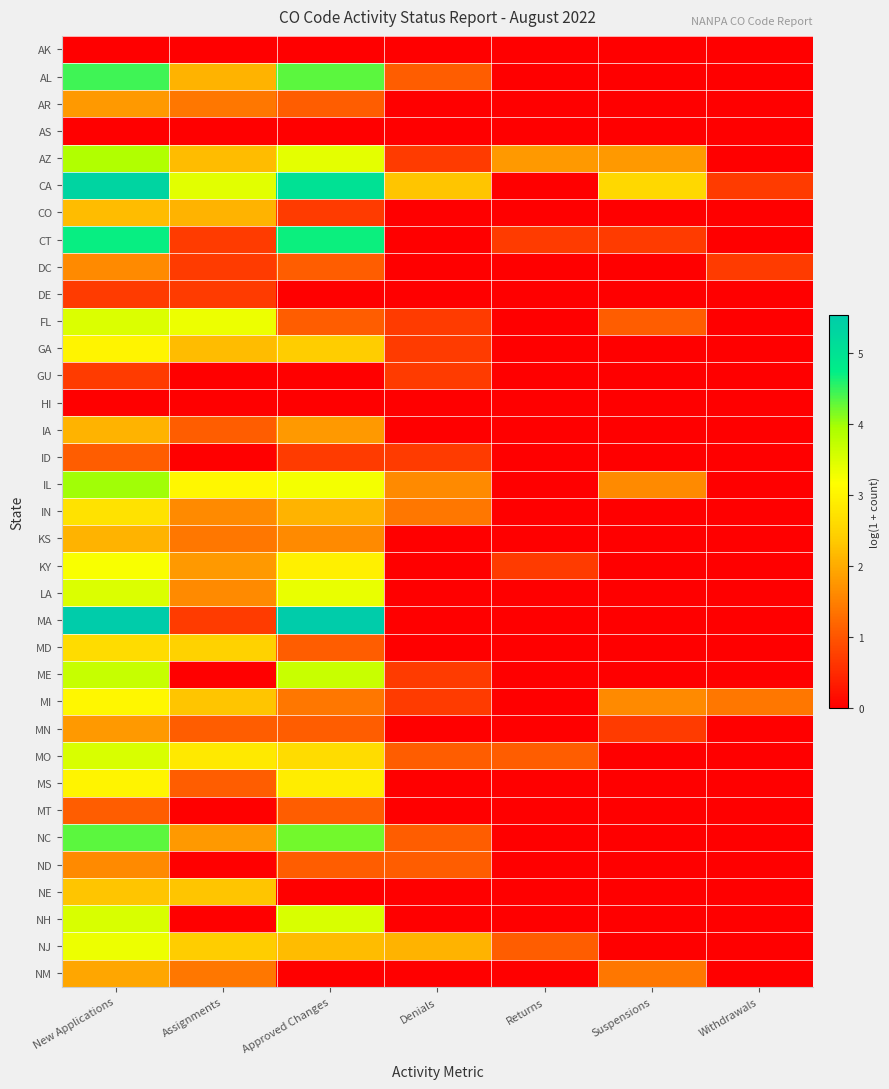

Rank the series by their maximum value, from lowest to highest.

AK, AS, HI, DE, GU, ID, MT, DC, ND, AR, MN, NM, IA, KS, CO, NE, MD, IN, GA, MS, MI, KY, NJ, FL, LA, MO, NH, ME, AZ, IL, NC, AL, CT, CA, MA